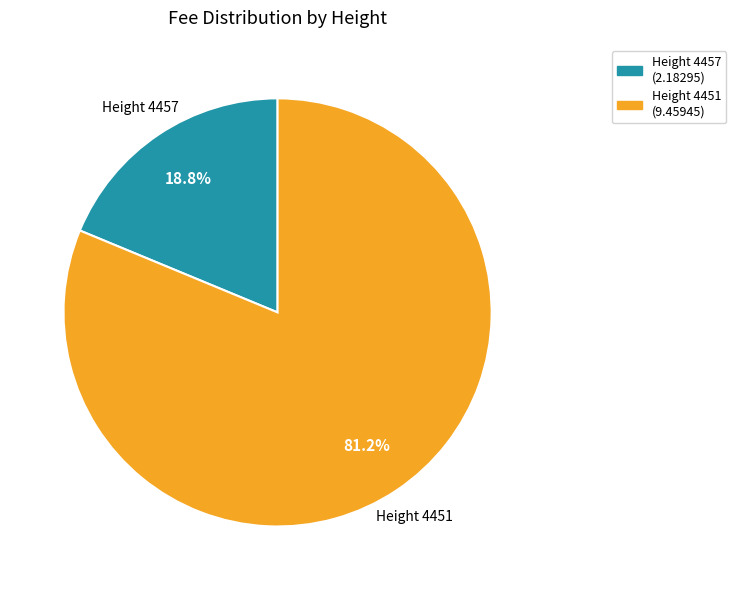

Is there any slice that represents more than half of the pie?

Yes